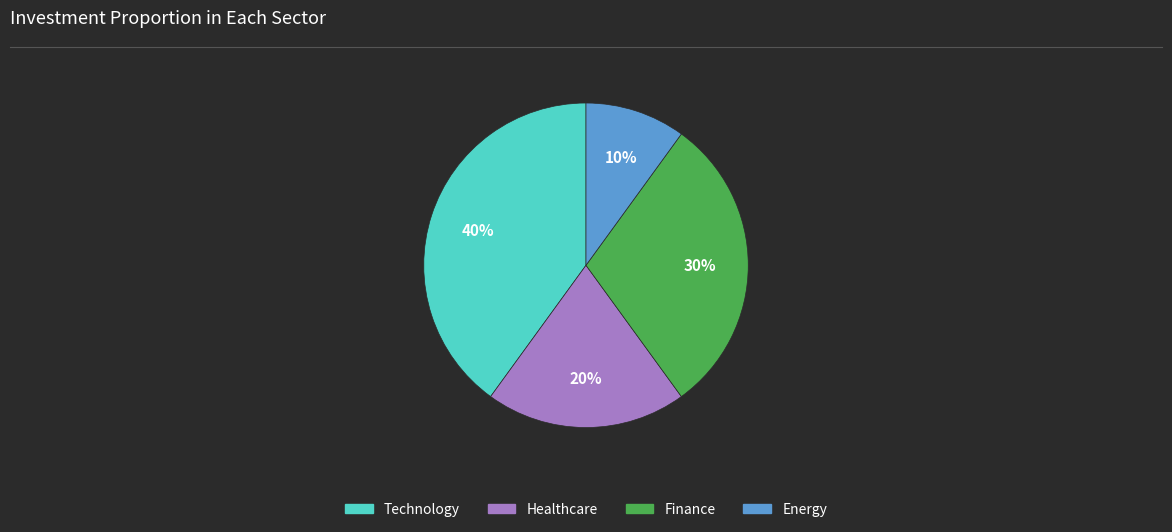

To the nearest percent, what is the difference between the largest and smallest slice percentages?

30%